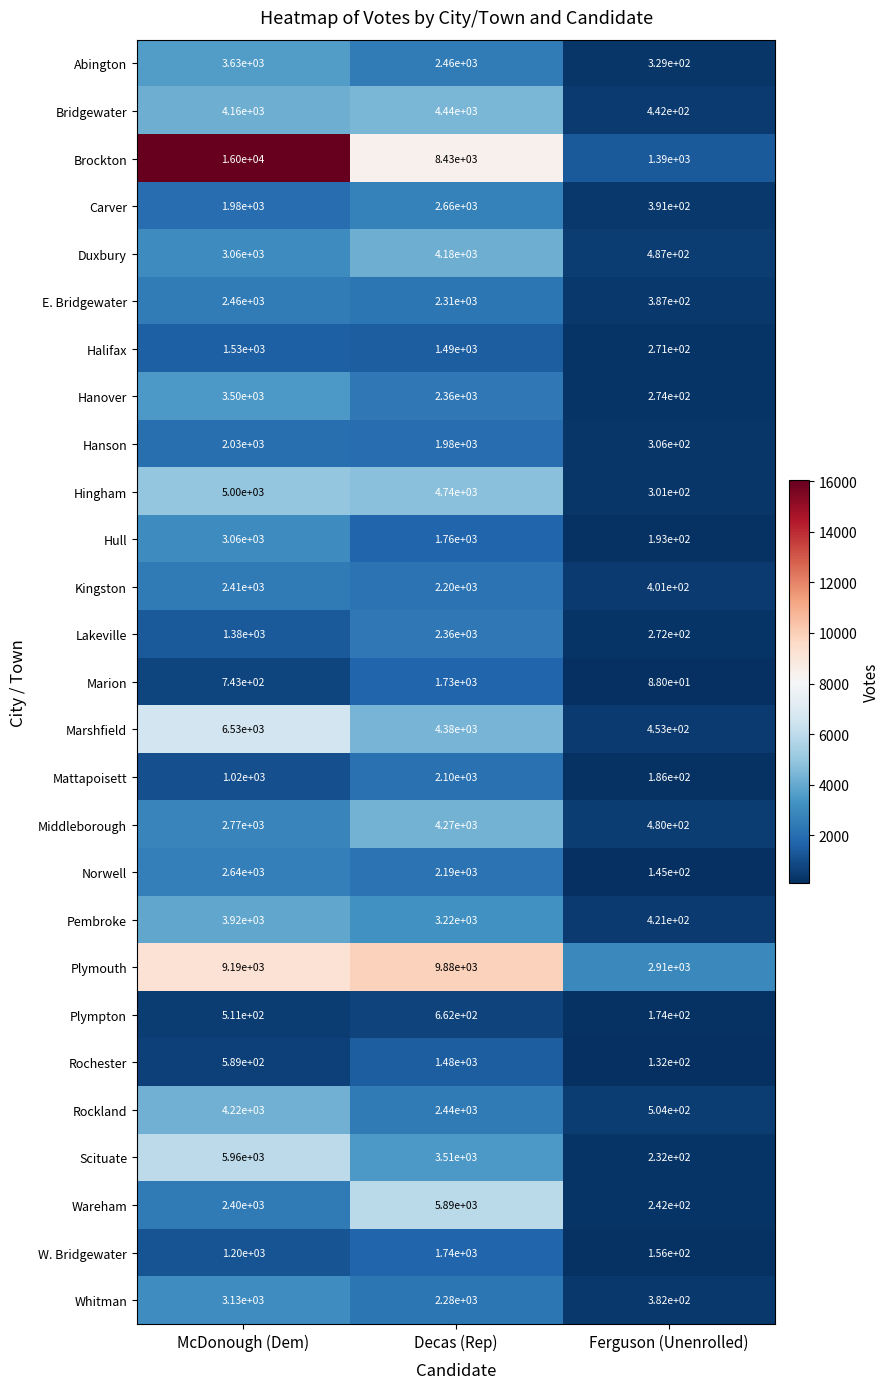

What is the total value across all series at McDonough (Dem)?

95023